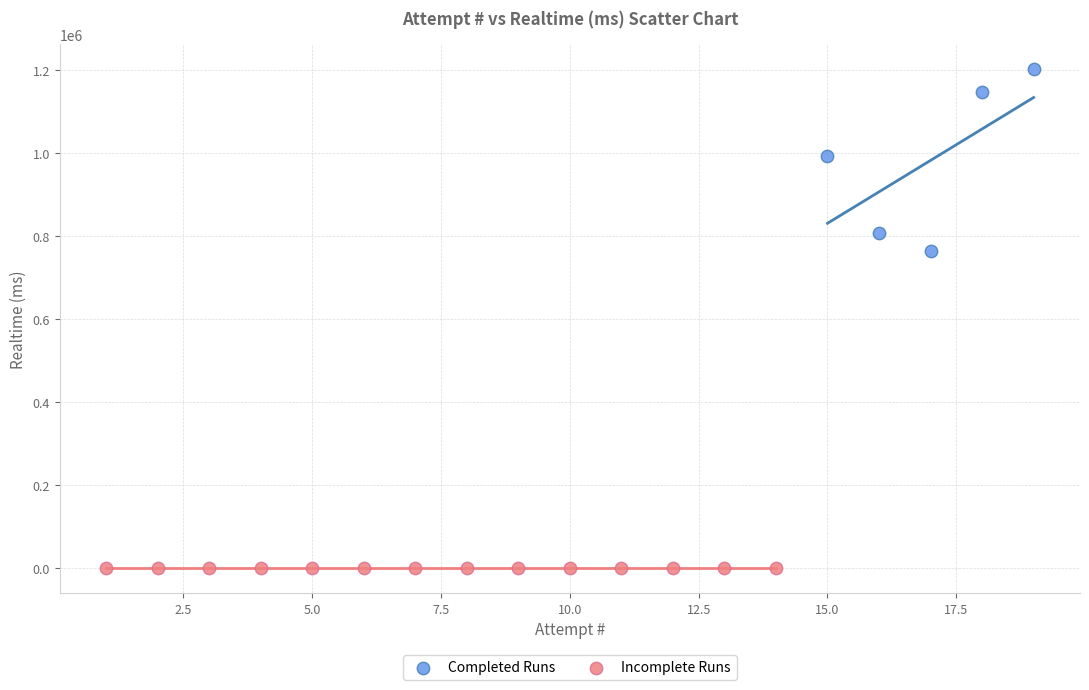

What are all the series names shown in the legend?

Completed Runs, Incomplete Runs